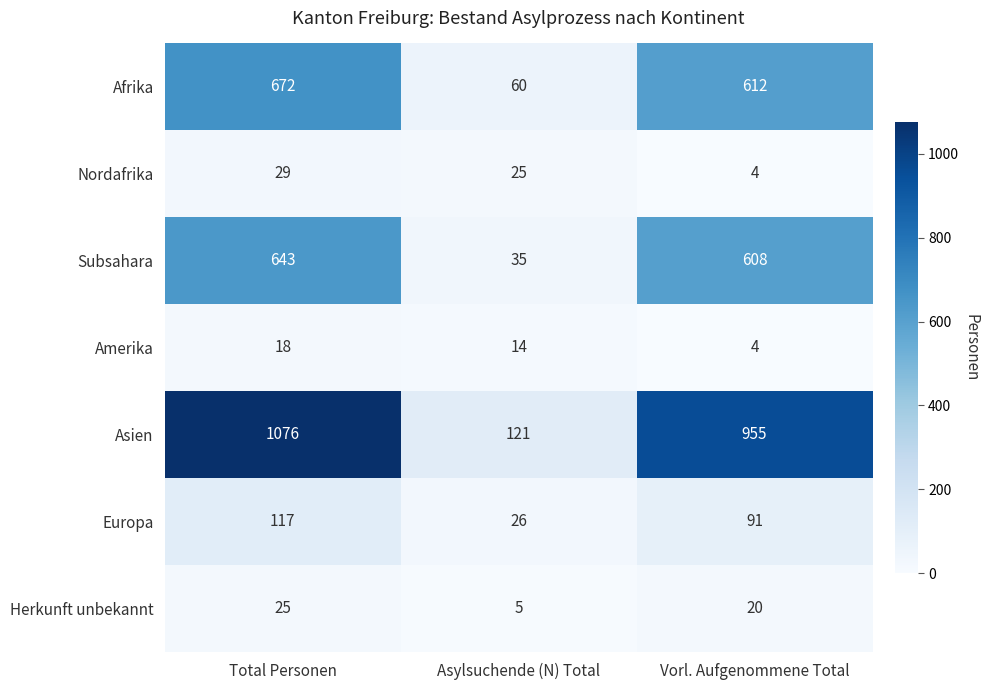

Reading left to right, what are all the values shown in this chart?

Afrika: 672	60	612
Nordafrika: 29	25	4
Subsahara: 643	35	608
Amerika: 18	14	4
Asien: 1076	121	955
Europa: 117	26	91
Herkunft unbekannt: 25	5	20